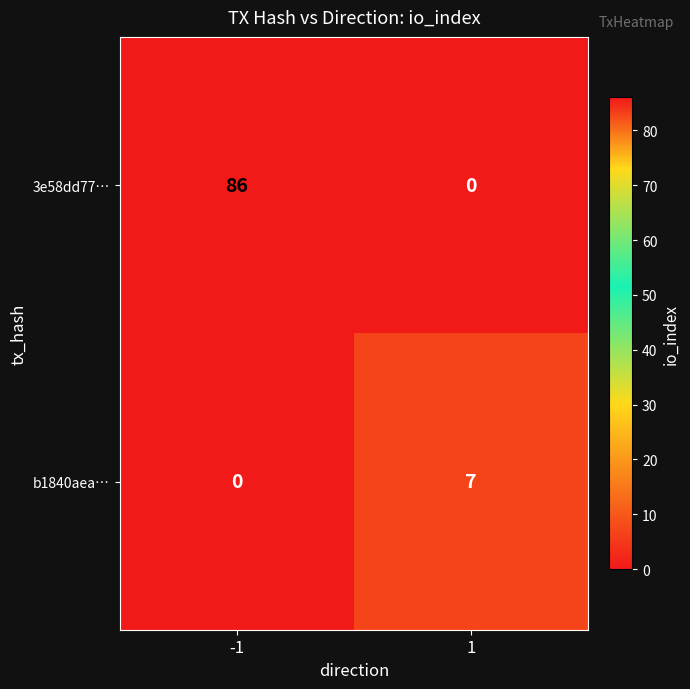

Rank the series by their maximum value, from highest to lowest.

3e58dd77…, b1840aea…